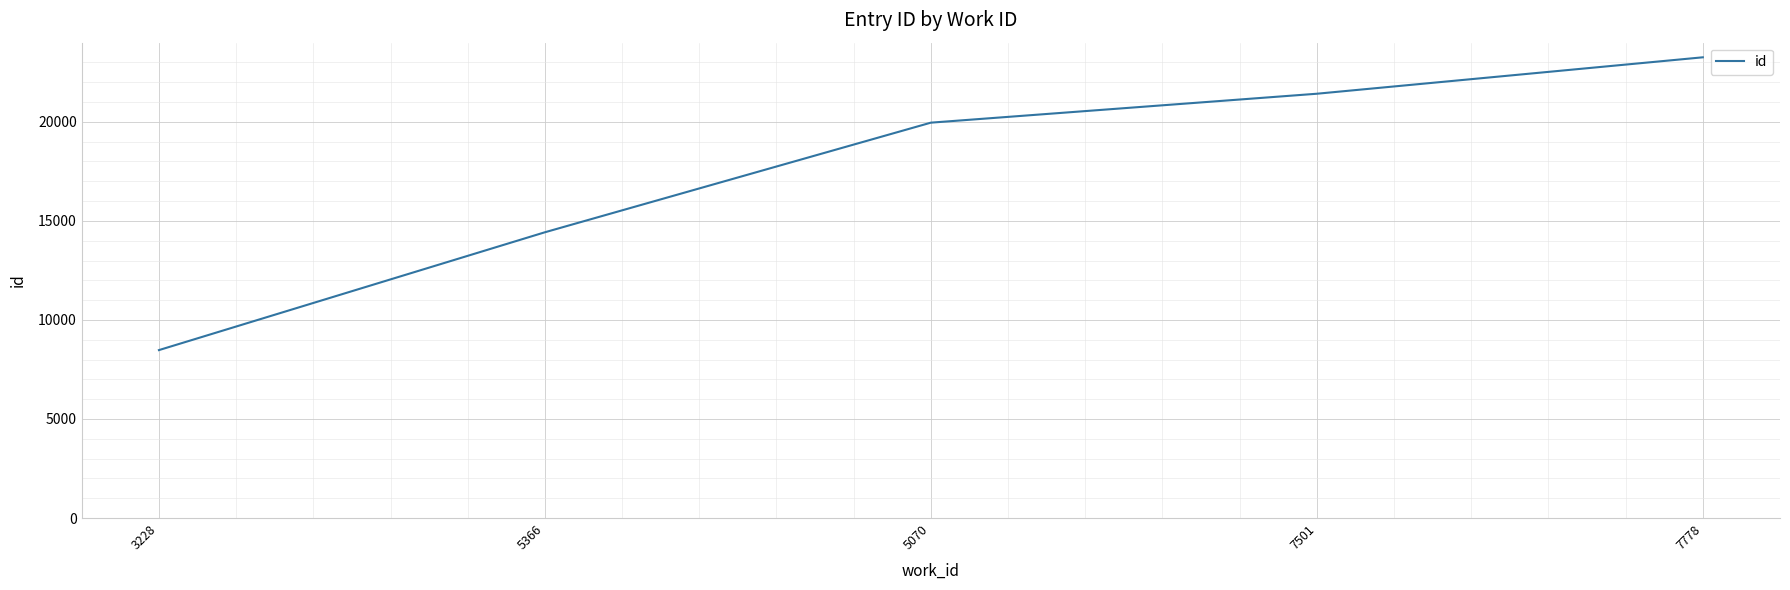

List the labels in order of value, largest first.

7778, 7501, 5070, 5366, 3228